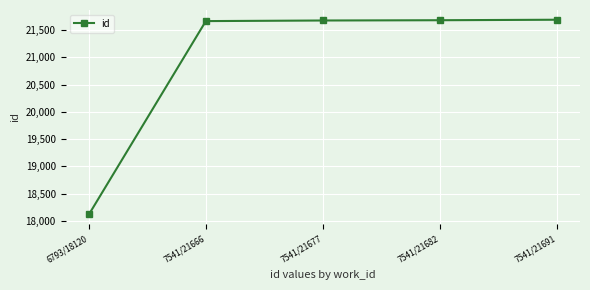

What is the value of the 3rd point from the left?

21677